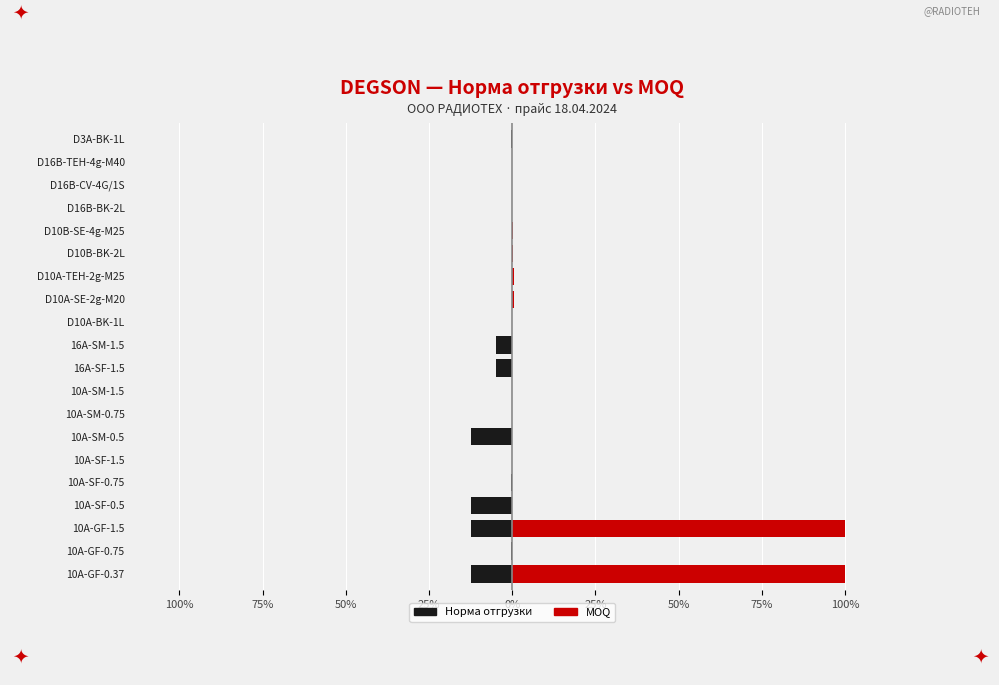

What is the difference between the second highest and minimum values in the MOQ (прав.) series?

100.0